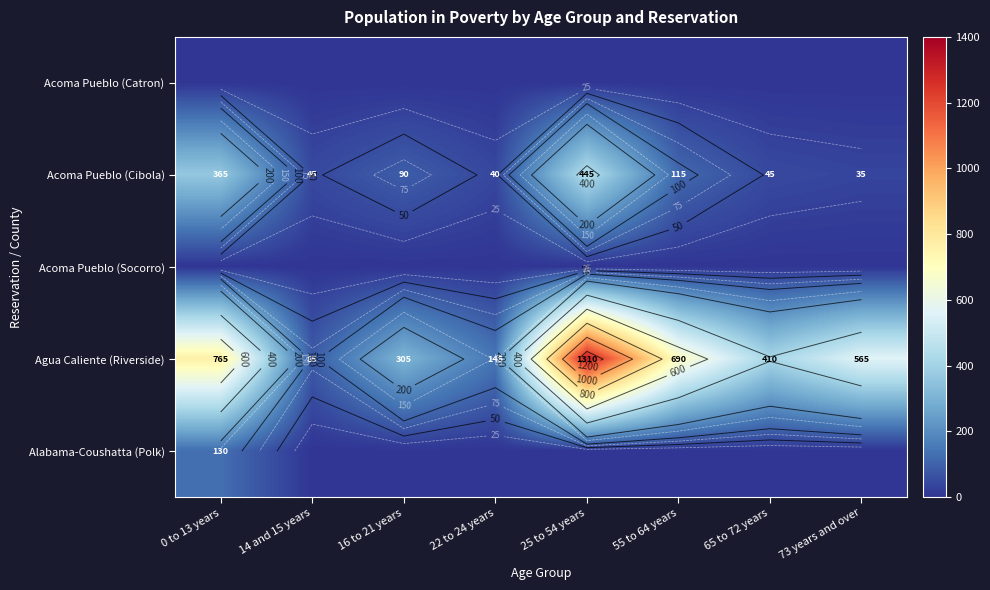

How many values in the Alabama-Coushatta (Polk) series exceed 0?

1